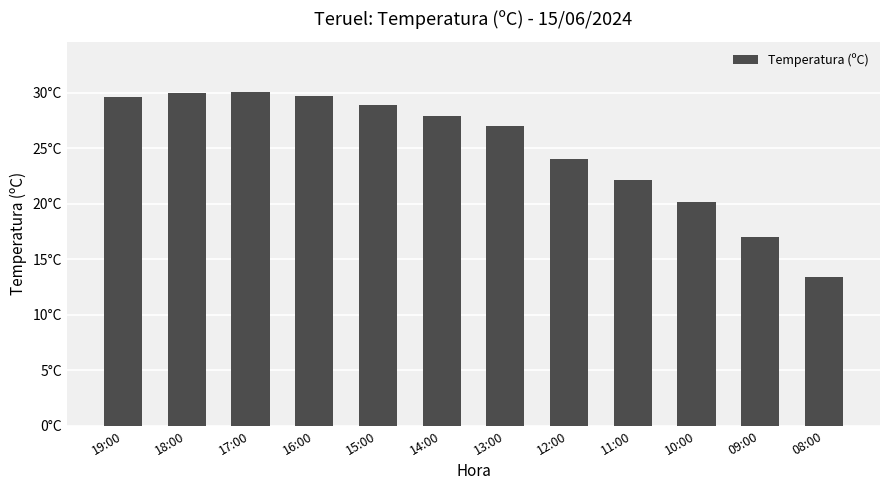

Which label corresponds to the largest value in the chart?

17:00